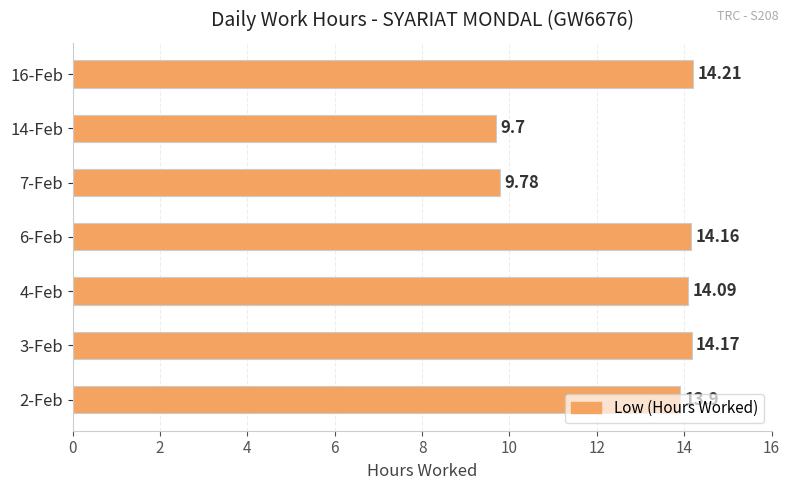

What is the ratio of the value at 4-Feb to the value at 6-Feb?

1.0